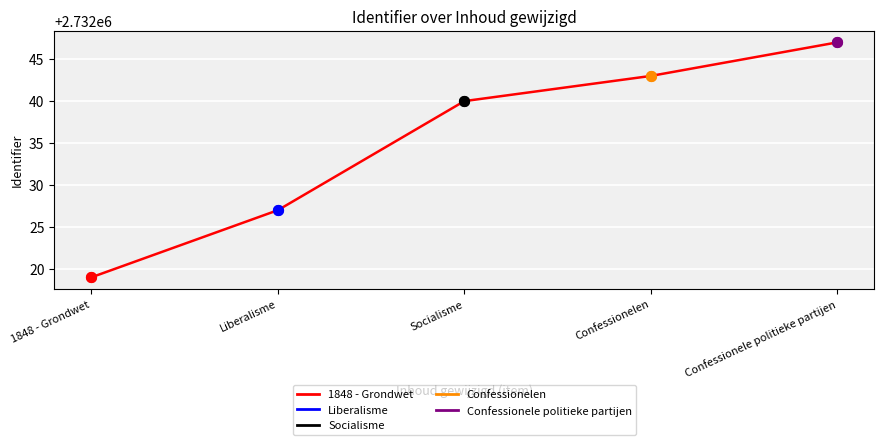

What is the ratio of the value at 1848 - Grondwet to the value at Socialisme?

1.0